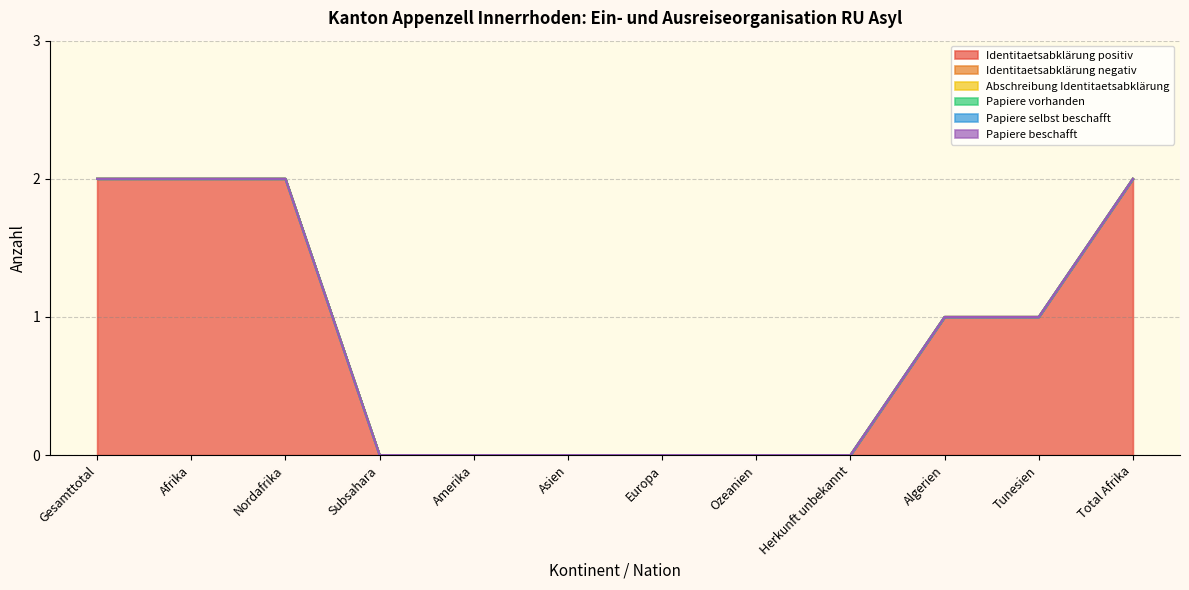

Reading left to right, list all the values displayed in this chart.

Identitaetsabklärung positiv: 2	2	2	0	0	0	0	0	0	1	1	2
Identitaetsabklärung negativ: 0	0	0	0	0	0	0	0	0	0	0	0
Abschreibung Identitaetsabklärung: 0	0	0	0	0	0	0	0	0	0	0	0
Papiere vorhanden: 0	0	0	0	0	0	0	0	0	0	0	0
Papiere selbst beschafft: 0	0	0	0	0	0	0	0	0	0	0	0
Papiere beschafft: 0	0	0	0	0	0	0	0	0	0	0	0